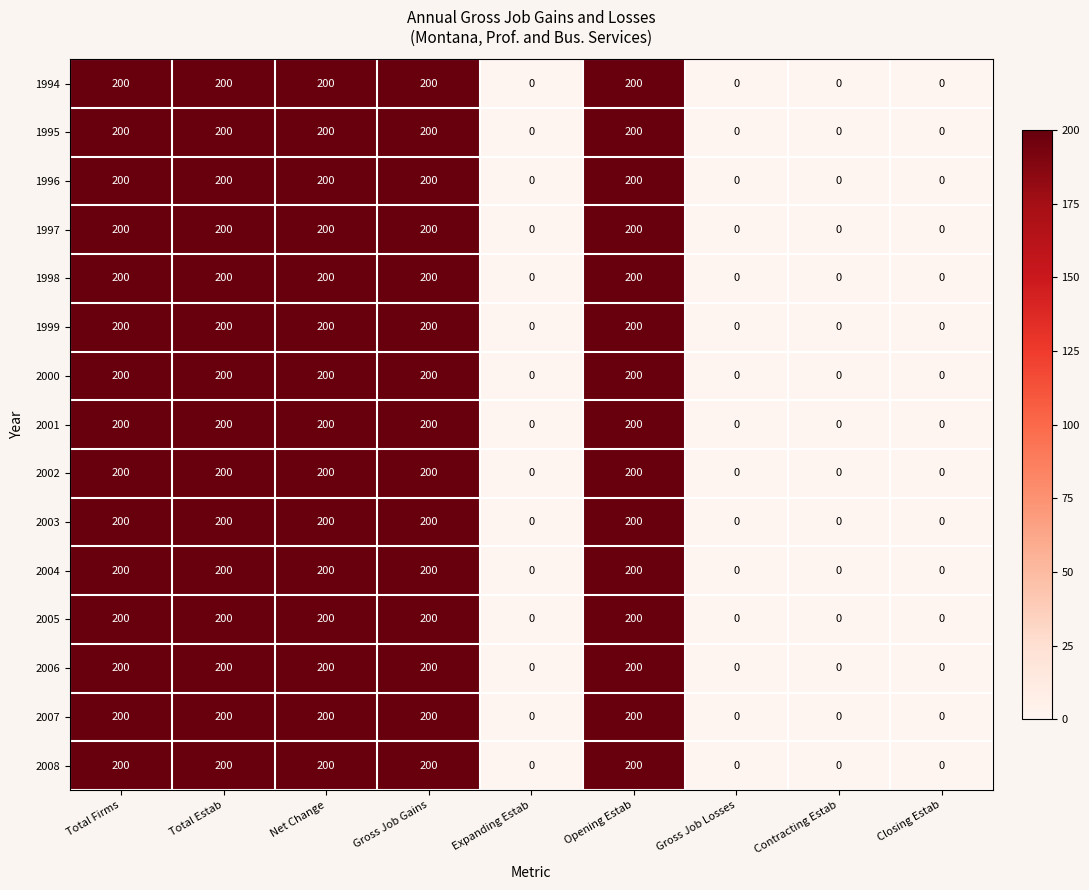

Read the 2006 value at Total Firms.

200